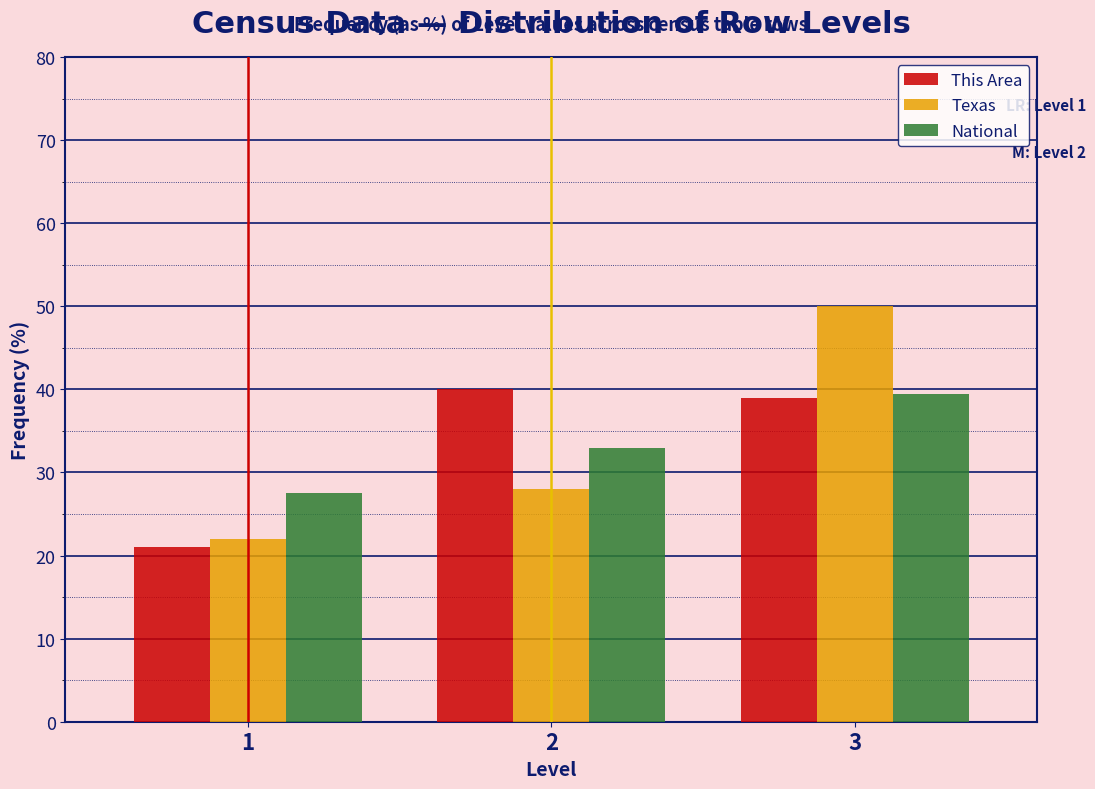

In the Texas series, which range on the x-axis has the tallest bar?

2.5 to 3.5